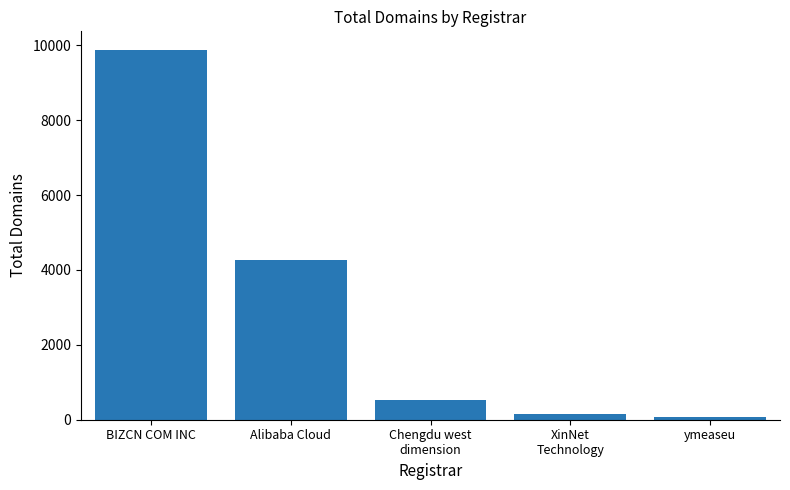

The chart shows a value of 521 at Chengdu west
dimension. True or false?

True